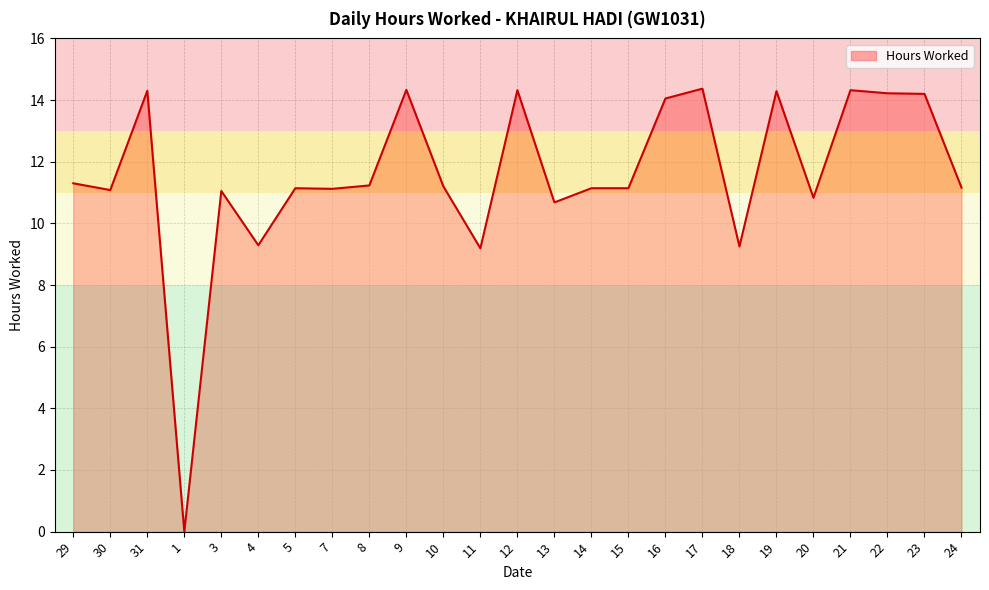

What is the value of the 14th point from the left?

10.7